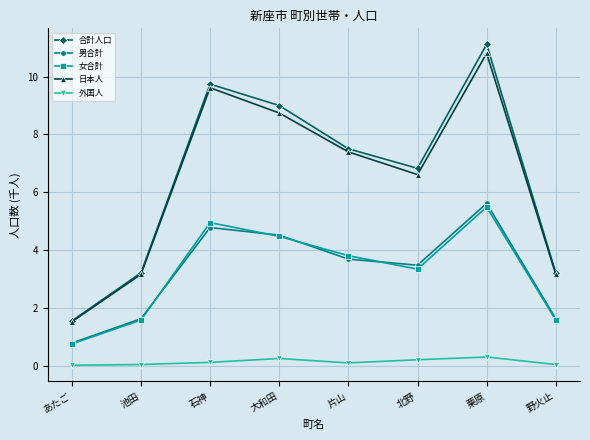

True or false: 男合計 and 合計人口 intersect in this chart.

False